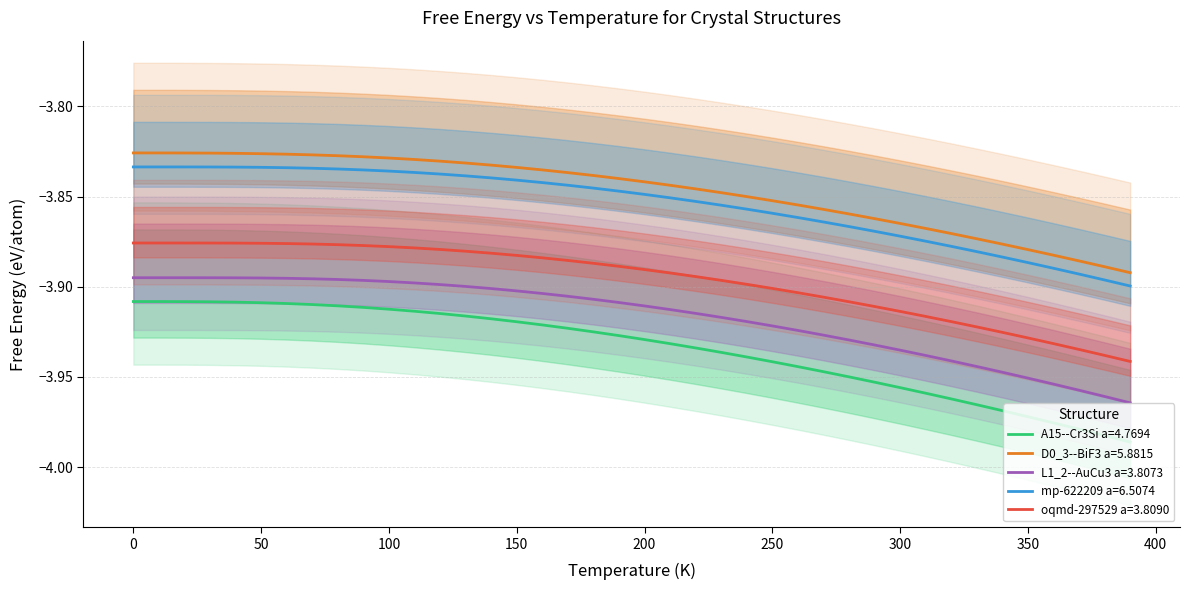

Which series changed the most between 70 and 320?

A15--Cr3Si a=4.7694